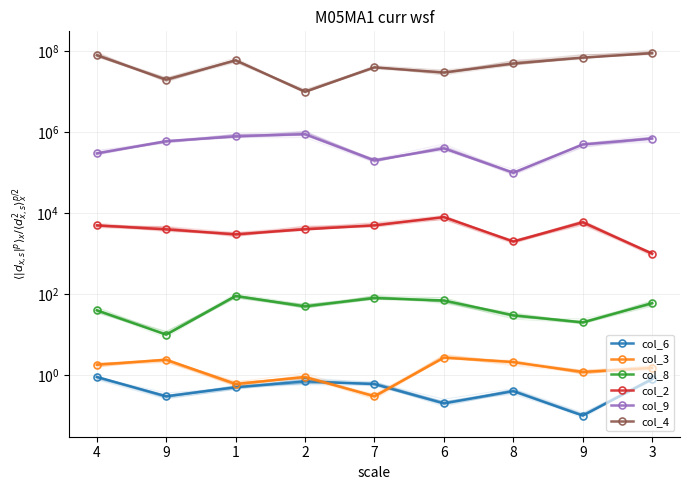

True or false: col_2 and col_3 intersect in this chart.

False